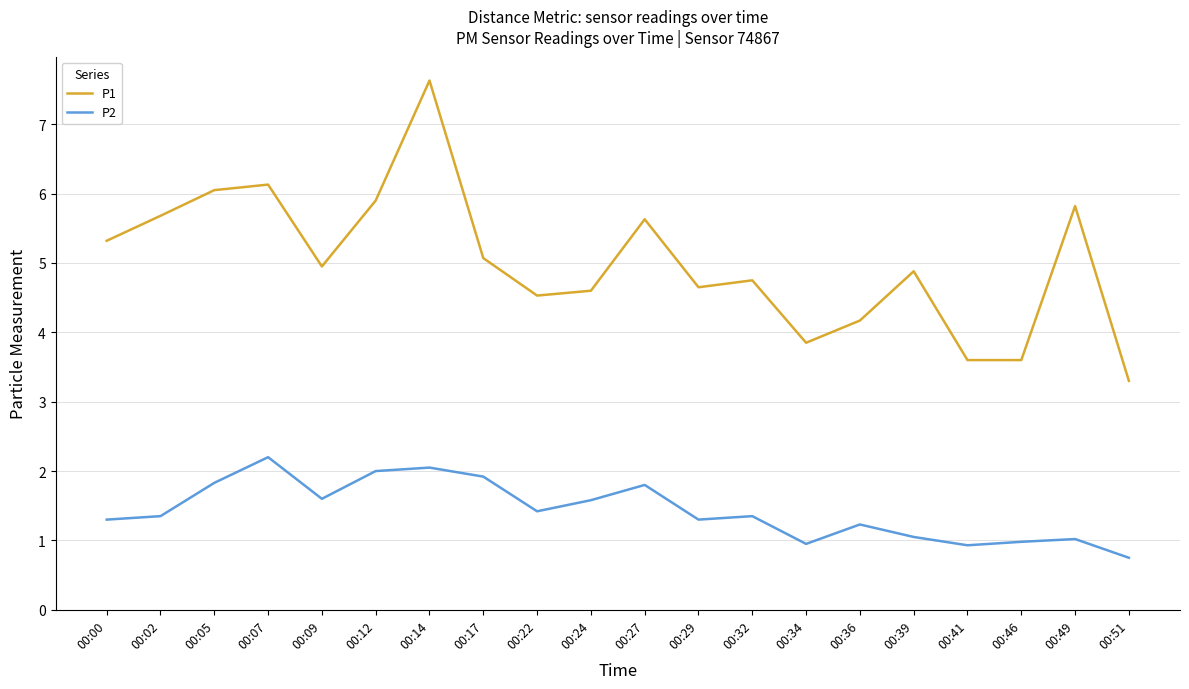

True or false: P1 has a value of 7.9 at 00:09.

False